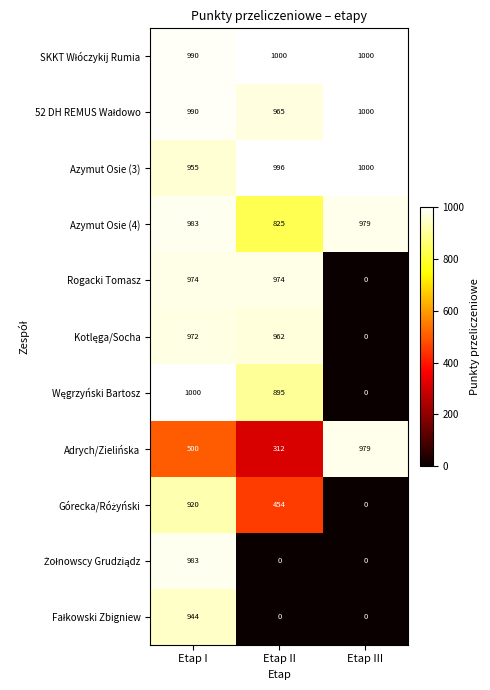

What is the maximum value shown in the chart?

1000